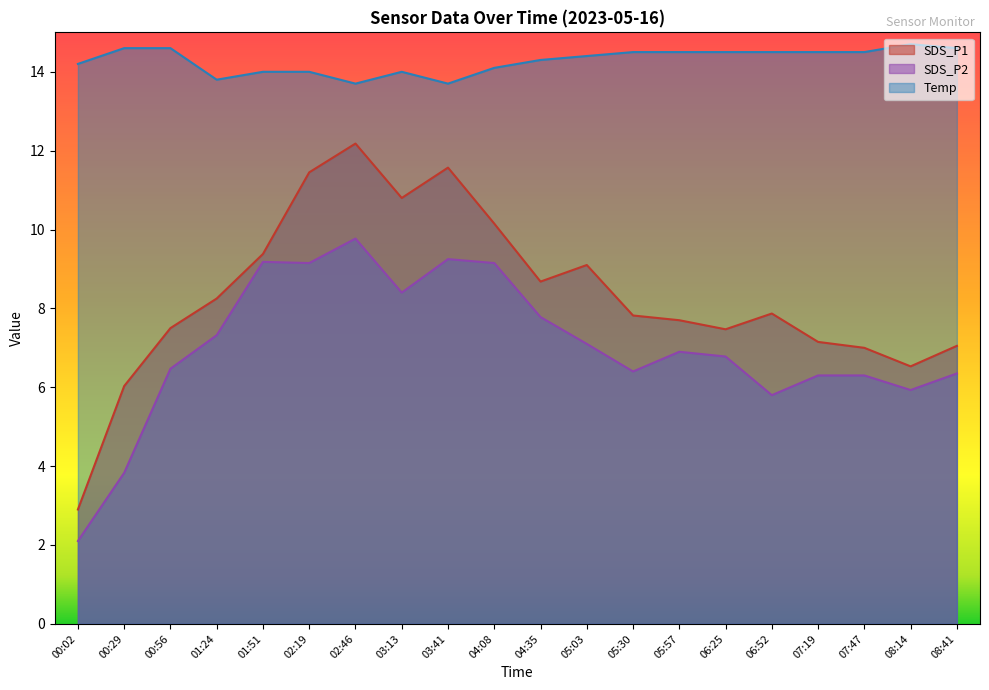

True or false: Temp has a value of 14.5 at 06:25.

True